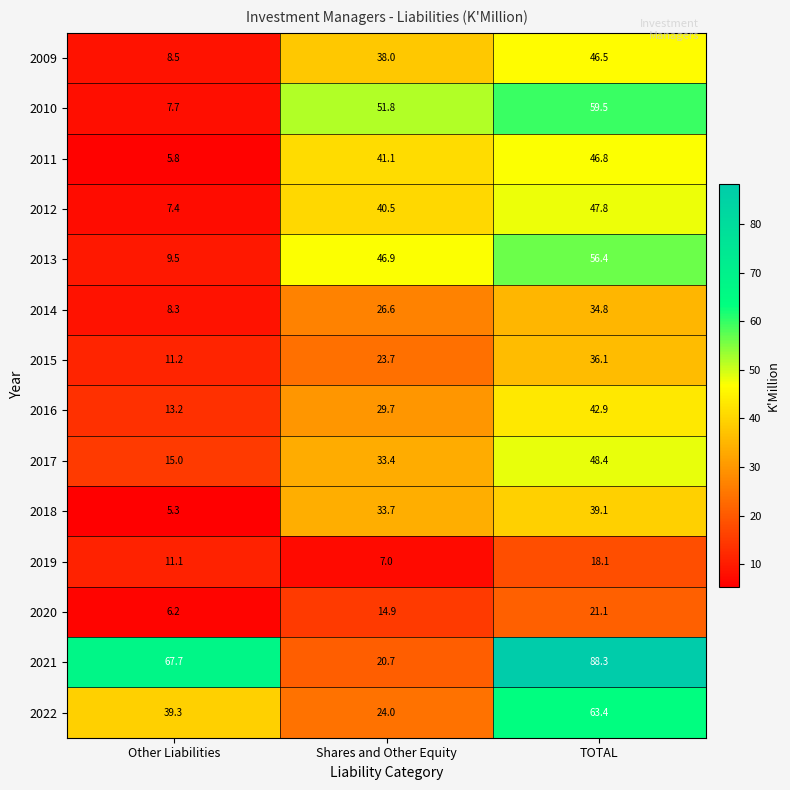

At which category does the chart reach its peak across all series?

TOTAL